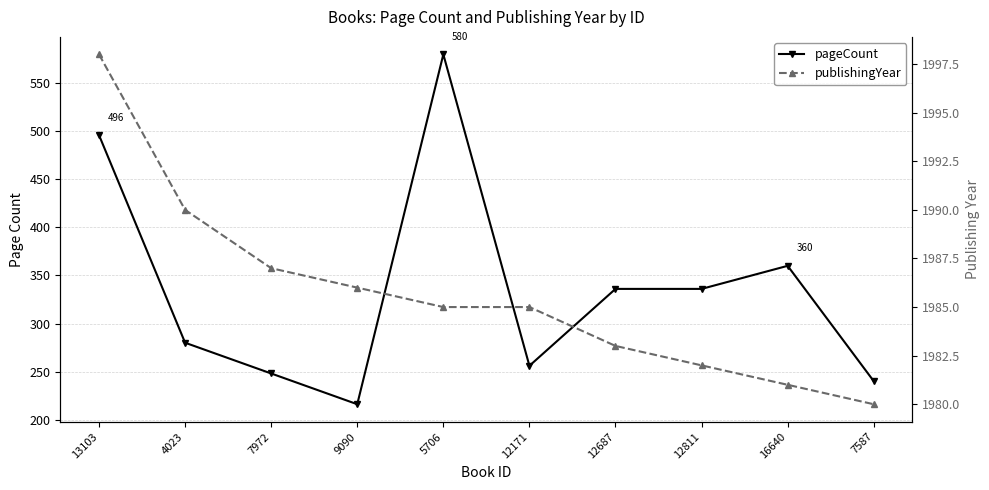

Reading left to right, list all the values displayed in this chart.

pageCount: 496	280	248	216	580	256	336	336	360	240
publishingYear: 1998	1990	1987	1986	1985	1985	1983	1982	1981	1980